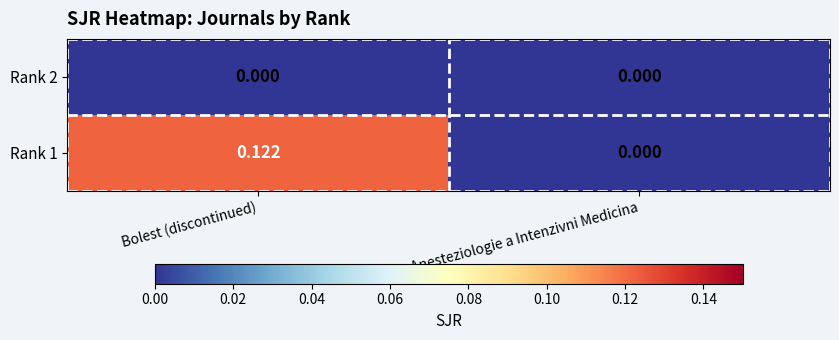

Which label corresponds to the largest value in the chart?

Bolest (discontinued)